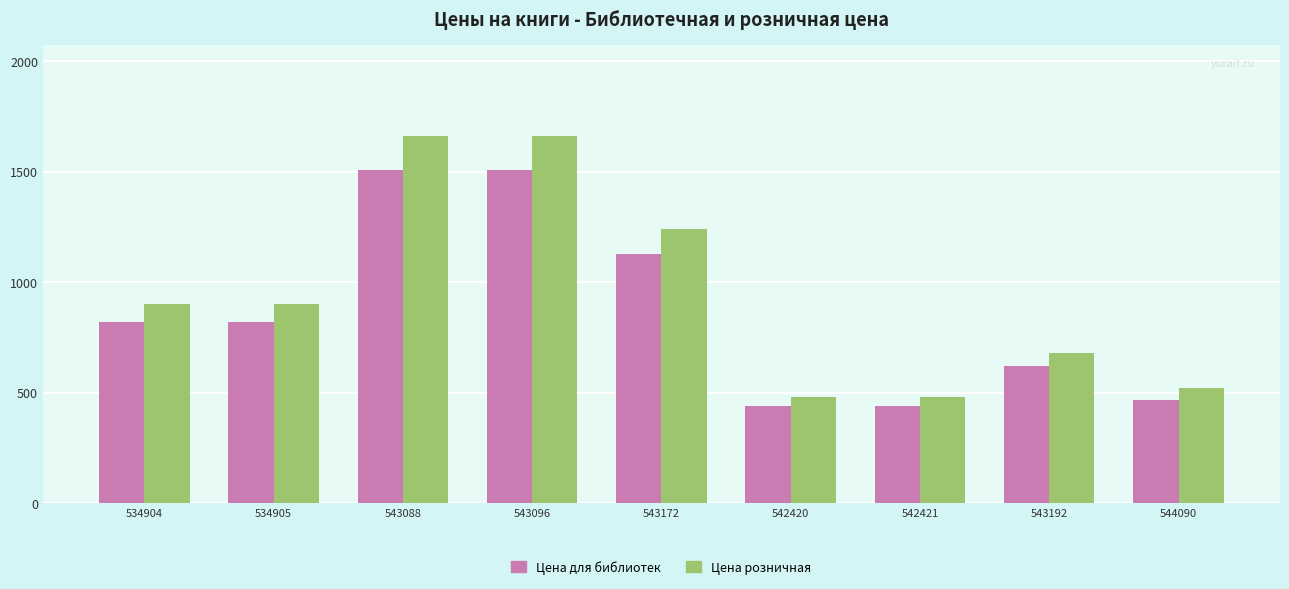

What is the label of the 5th bar from the left?

543172